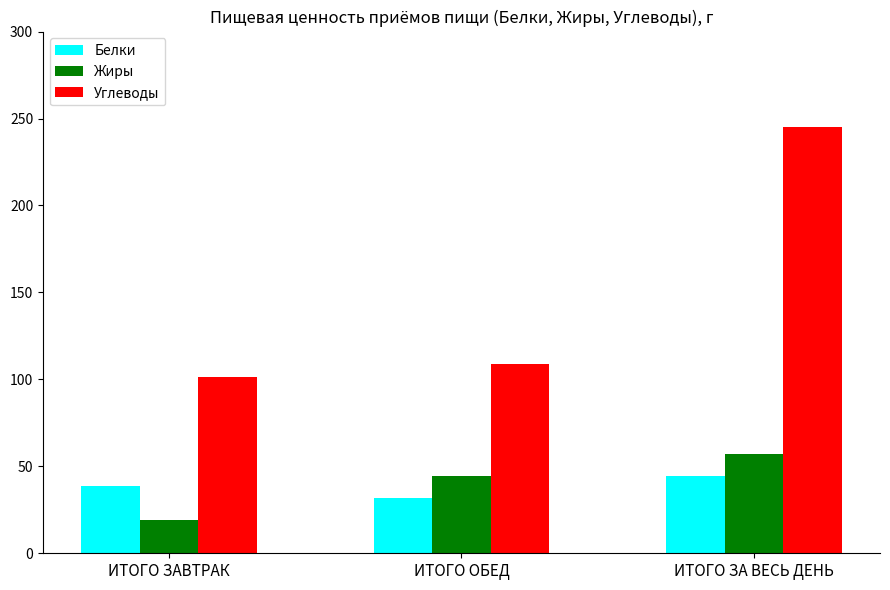

How many distinct data groups are displayed?

3